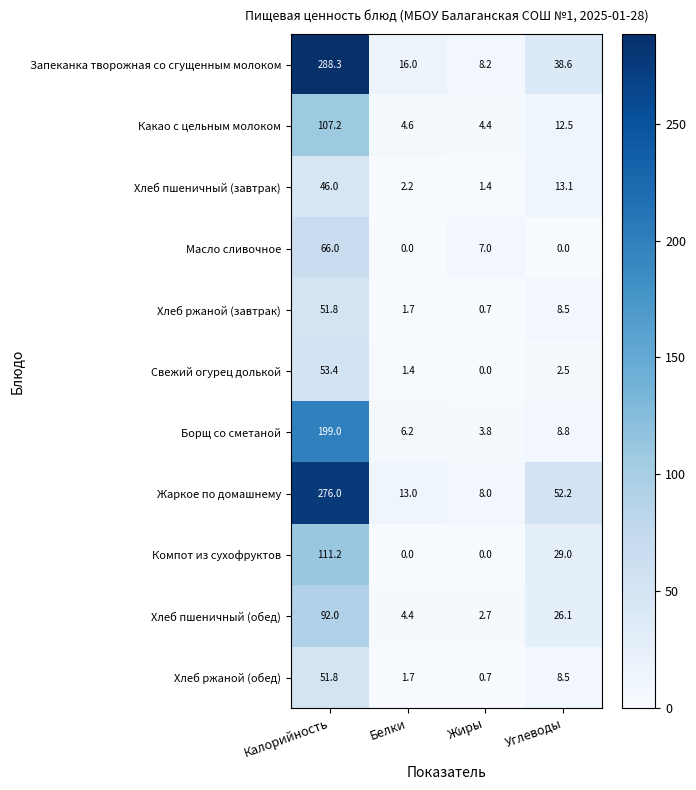

What is the total value across all series at Углеводы?

199.8